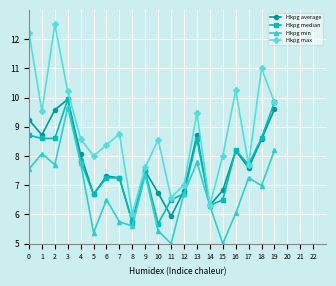

Is it true that Hkpg min equals 3.5 at 19?

False